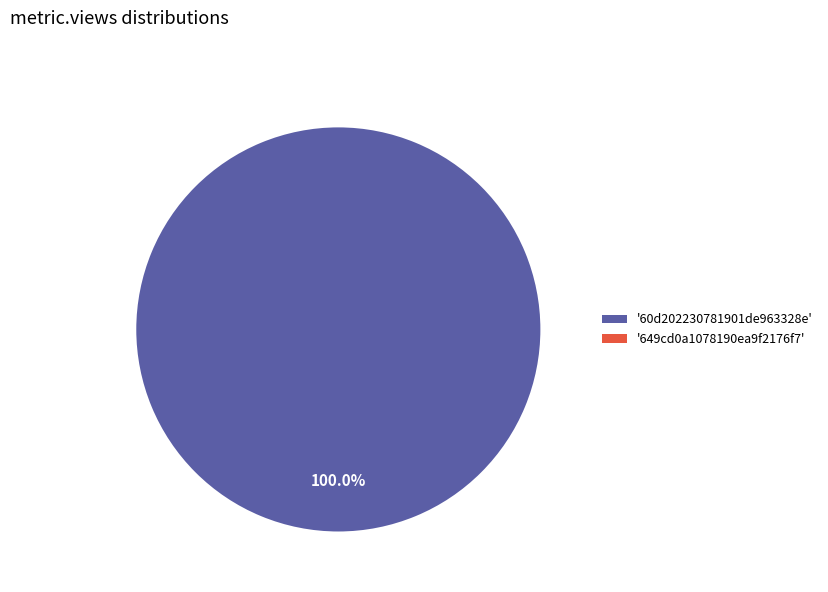

To the nearest percent, what is the difference between the largest and smallest slice percentages?

100%